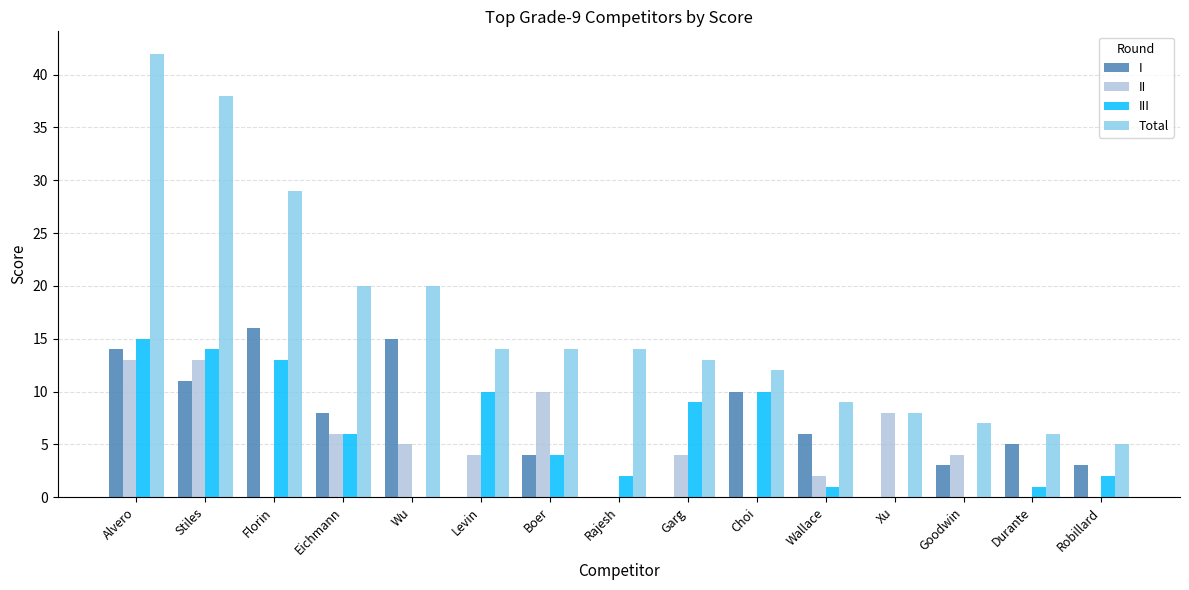

Reading right to left, what are all the values shown in this chart?

I: Robillard=3	Durante=5	Goodwin=3	Xu=0	Wallace=6	Choi=10	Garg=0	Rajesh=0	Boer=4	Levin=0	Wu=15	Eichmann=8	Florin=16	Stiles=11	Alvero=14
II: Robillard=0	Durante=0	Goodwin=4	Xu=8	Wallace=2	Choi=0	Garg=4	Rajesh=0	Boer=10	Levin=4	Wu=5	Eichmann=6	Florin=0	Stiles=13	Alvero=13
III: Robillard=2	Durante=1	Goodwin=0	Xu=0	Wallace=1	Choi=10	Garg=9	Rajesh=2	Boer=4	Levin=10	Wu=0	Eichmann=6	Florin=13	Stiles=14	Alvero=15
Total: Robillard=5	Durante=6	Goodwin=7	Xu=8	Wallace=9	Choi=12	Garg=13	Rajesh=14	Boer=14	Levin=14	Wu=20	Eichmann=20	Florin=29	Stiles=38	Alvero=42